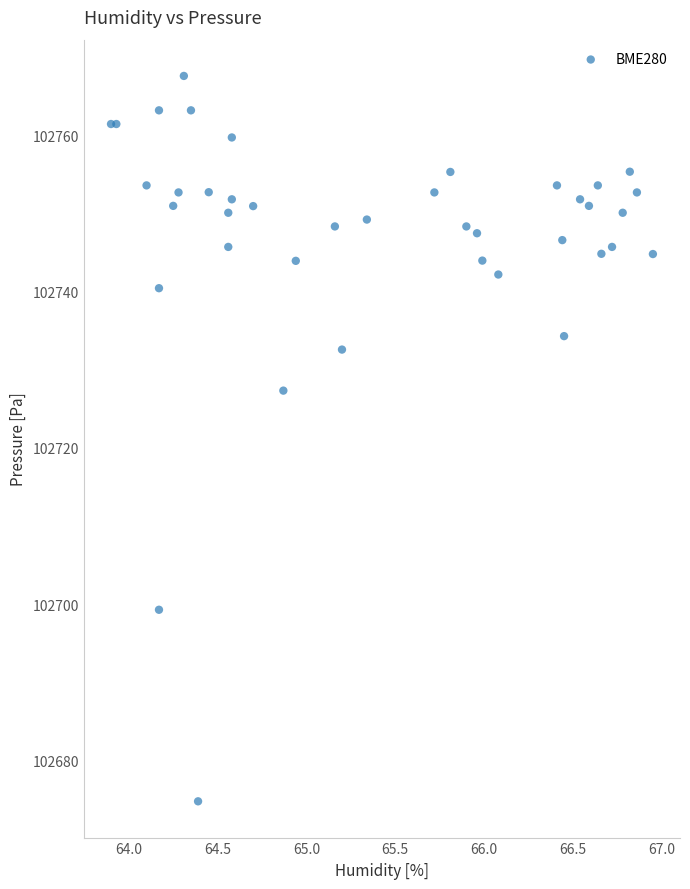

What Y value in the scatter plot is closest to 102721?

102727.3